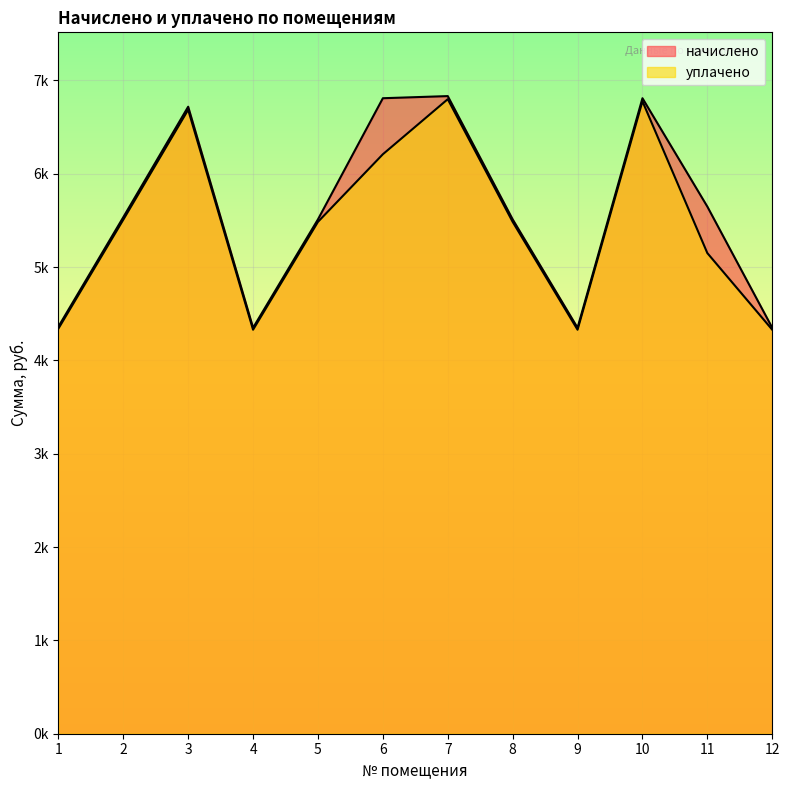

Reading right to left, extract all data points from this chart.

начислено: 12=4350.2	11=5648.4	10=6810.0	9=4350.2	8=5511.8	7=6832.8	6=6810.0	5=5511.8	4=4350.2	3=6718.9	2=5534.5	1=4361.6
уплачено: 12=4329.2	11=5150.4	10=6777.1	9=4329.2	8=5485.2	7=6799.8	6=6209.6	5=5485.2	4=4329.2	3=6686.5	2=5507.8	1=4340.6